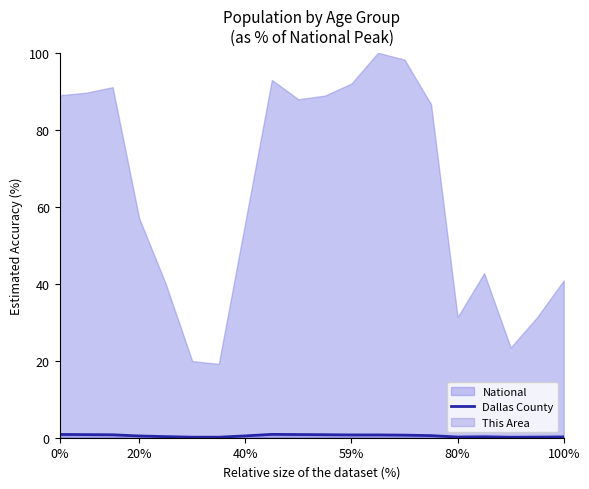

Does the chart display data point markers on the line(s)?

No